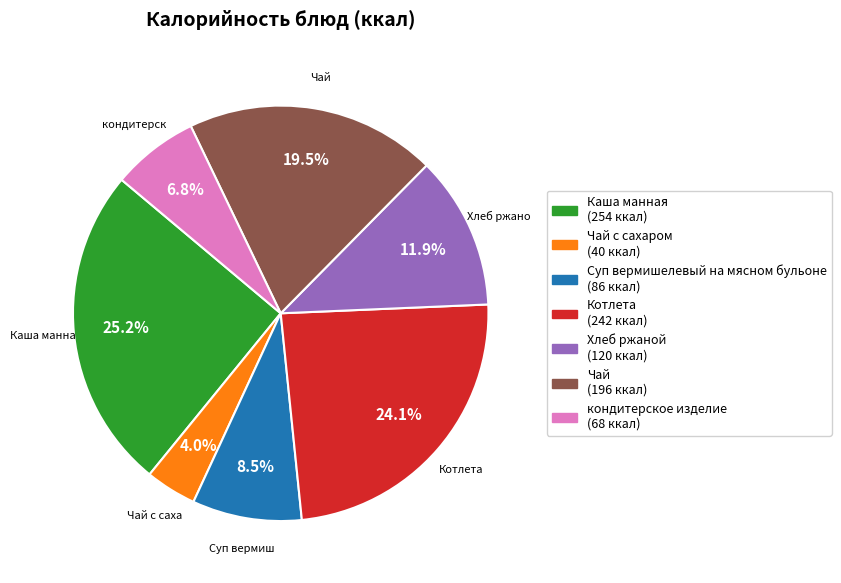

Is there a majority slice in this chart?

No